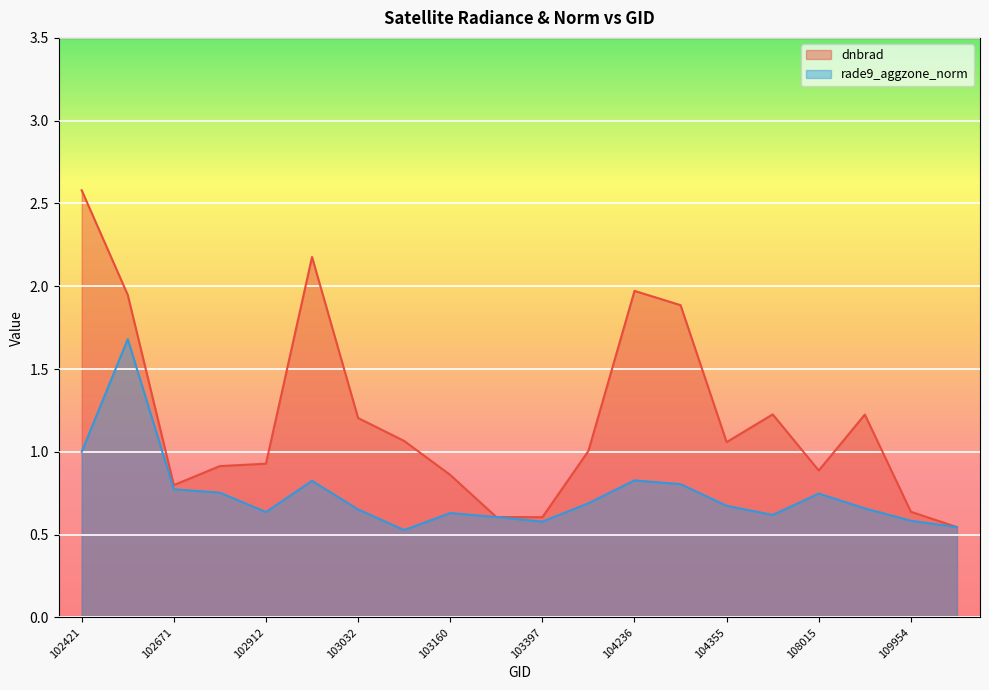

What is the label of the 11th point from the left?

103397